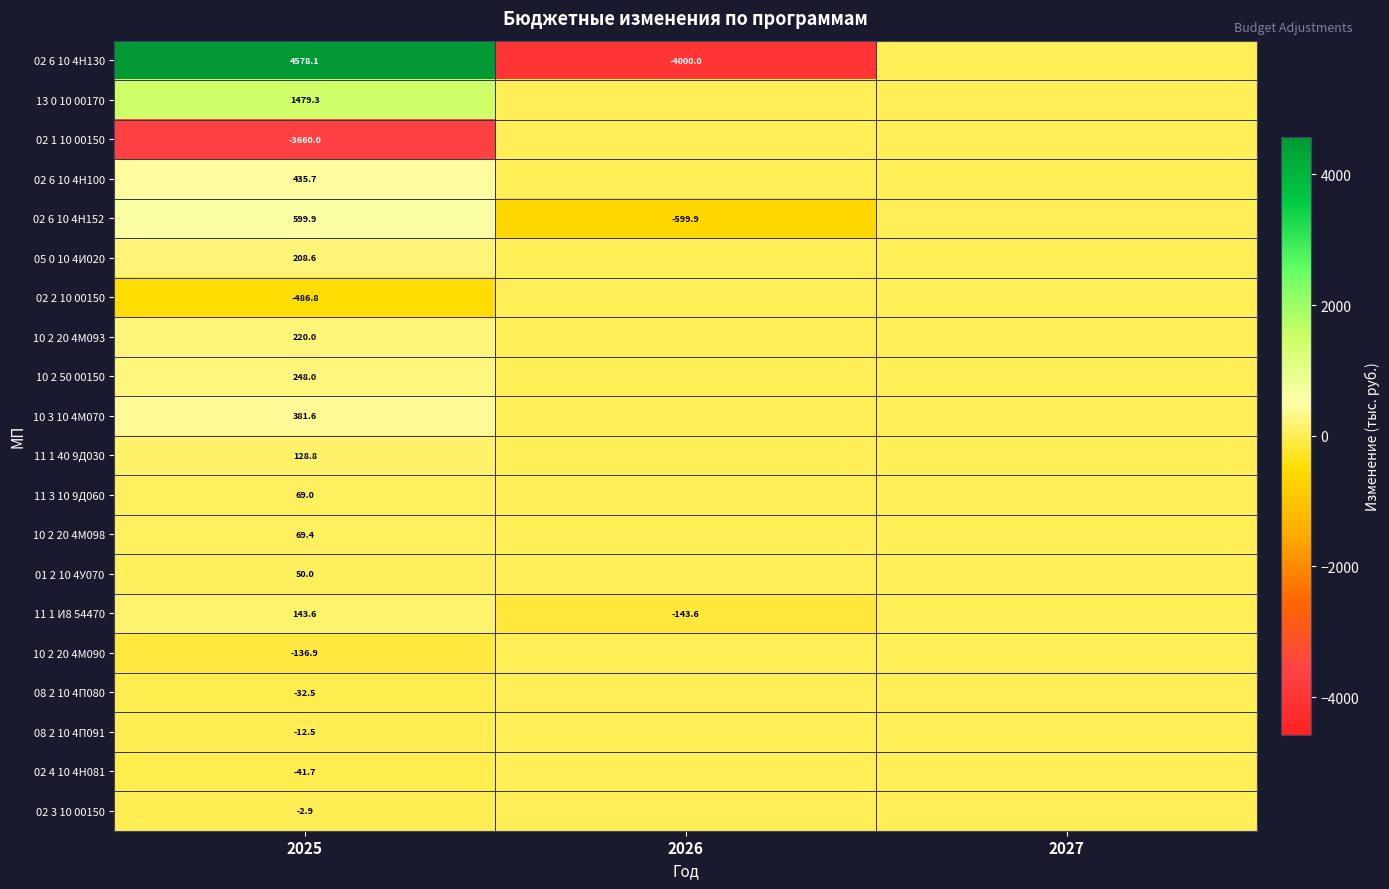

What is the difference between the highest and lowest values at 2025?

8238.1